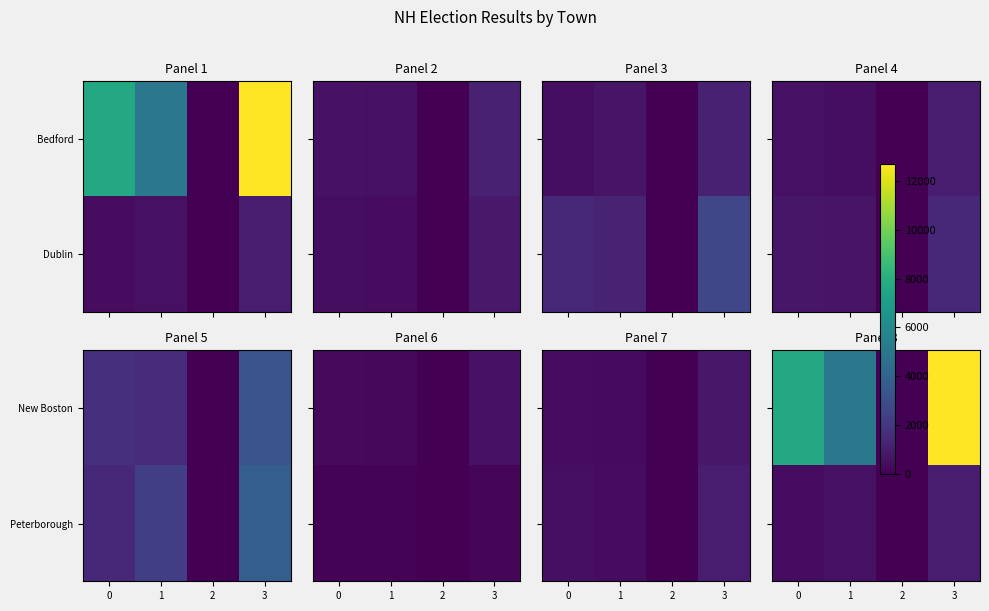

At which label does Peterborough first exceed 566?

3